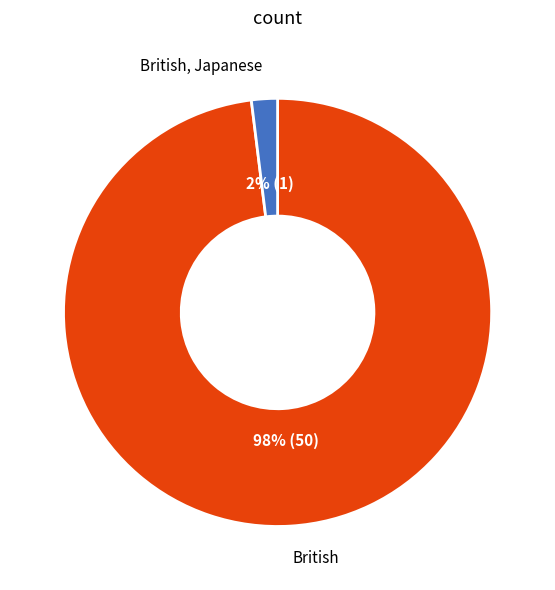

To the nearest percent, what is the difference between the largest and smallest slice percentages?

96%